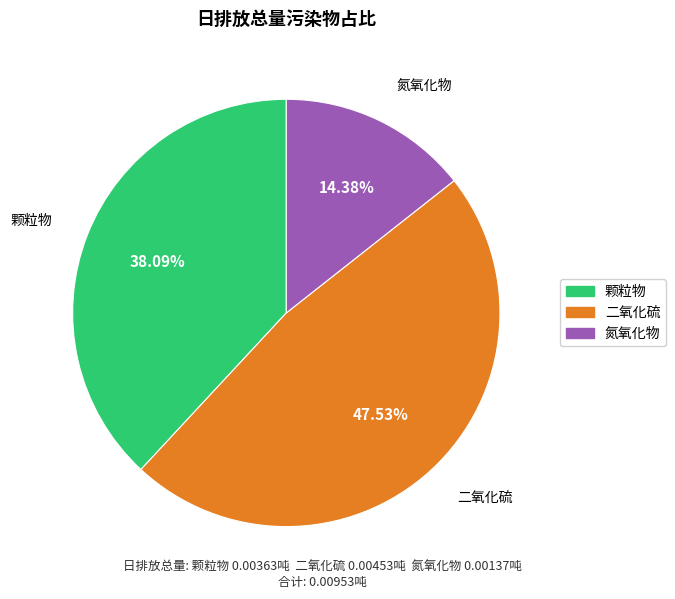

What percentage is the 颗粒物 slice, to the nearest percent?

38%